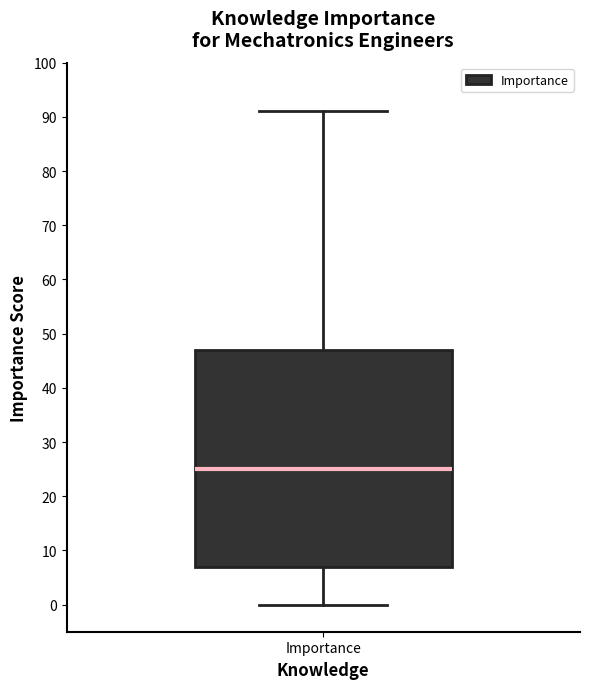

Read this box plot against the y-axis: the position of the median line, the range covered by the box, and the ends of both whiskers. The values are not printed on the chart, so give them approximately, as read against the axis.

median 25, box 7 to 47, whiskers 0 to 91